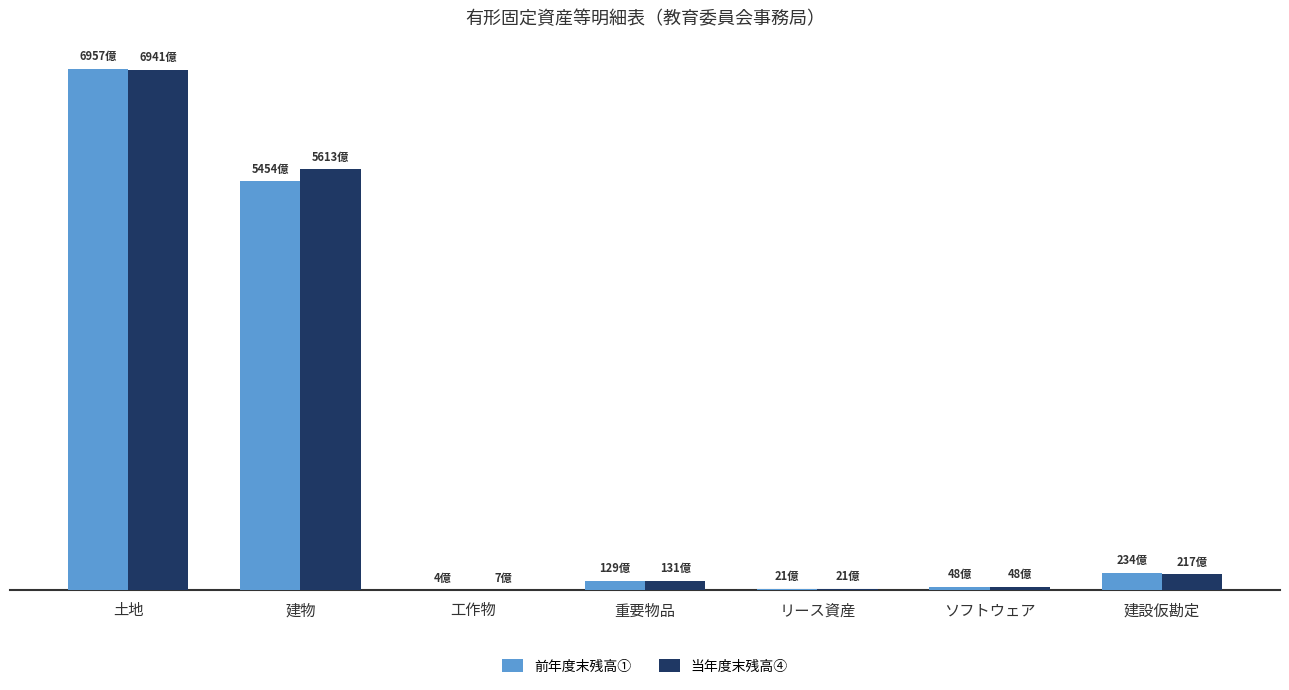

What is the sum of all 前年度末残高① values?

1284816850767